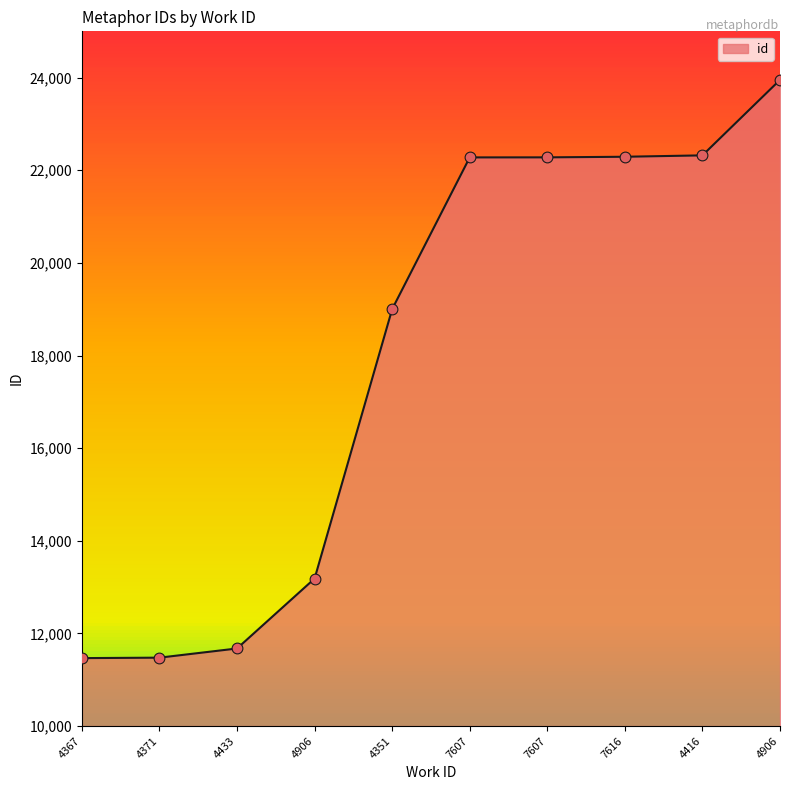

How many lines are shown in the chart?

1